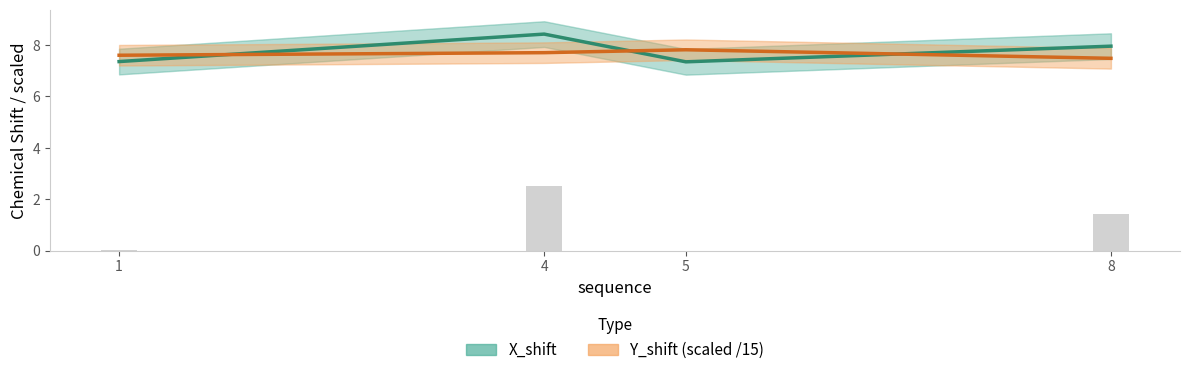

What are all the series names shown in the legend?

X_shift, Y_shift (scaled /15)